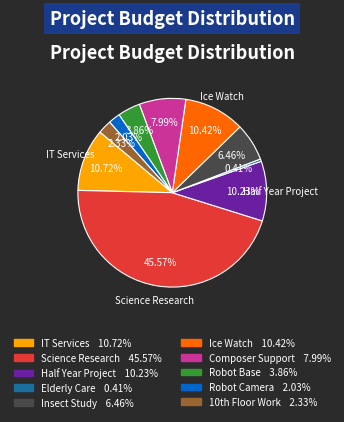

Is there a majority slice in this chart?

No